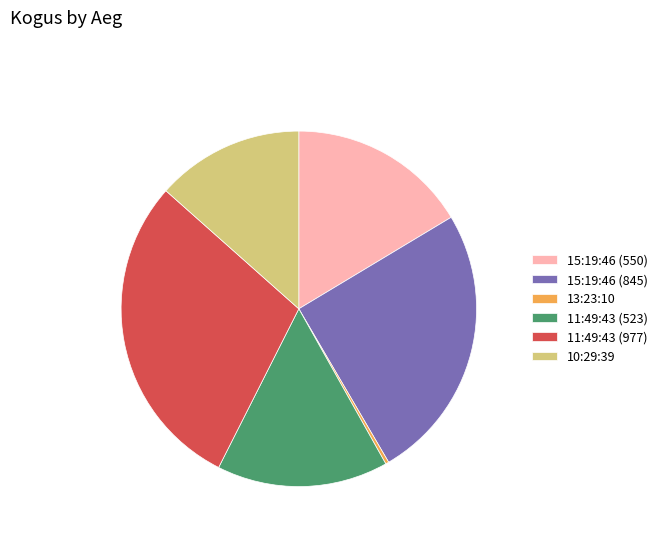

Is 10:29:39 the majority of the pie?

No